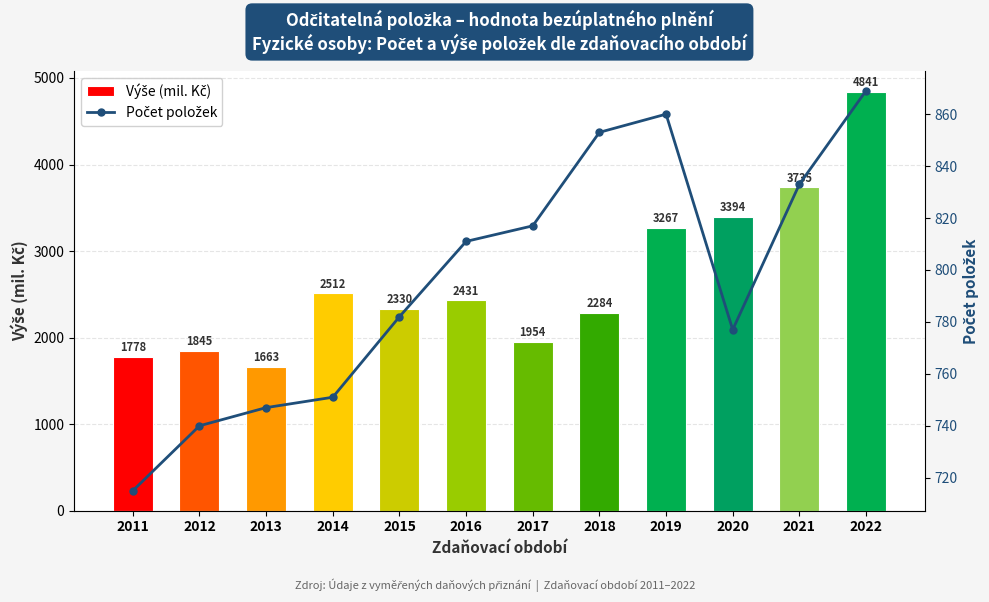

Where does the Počet položek series first go above 811?

2017